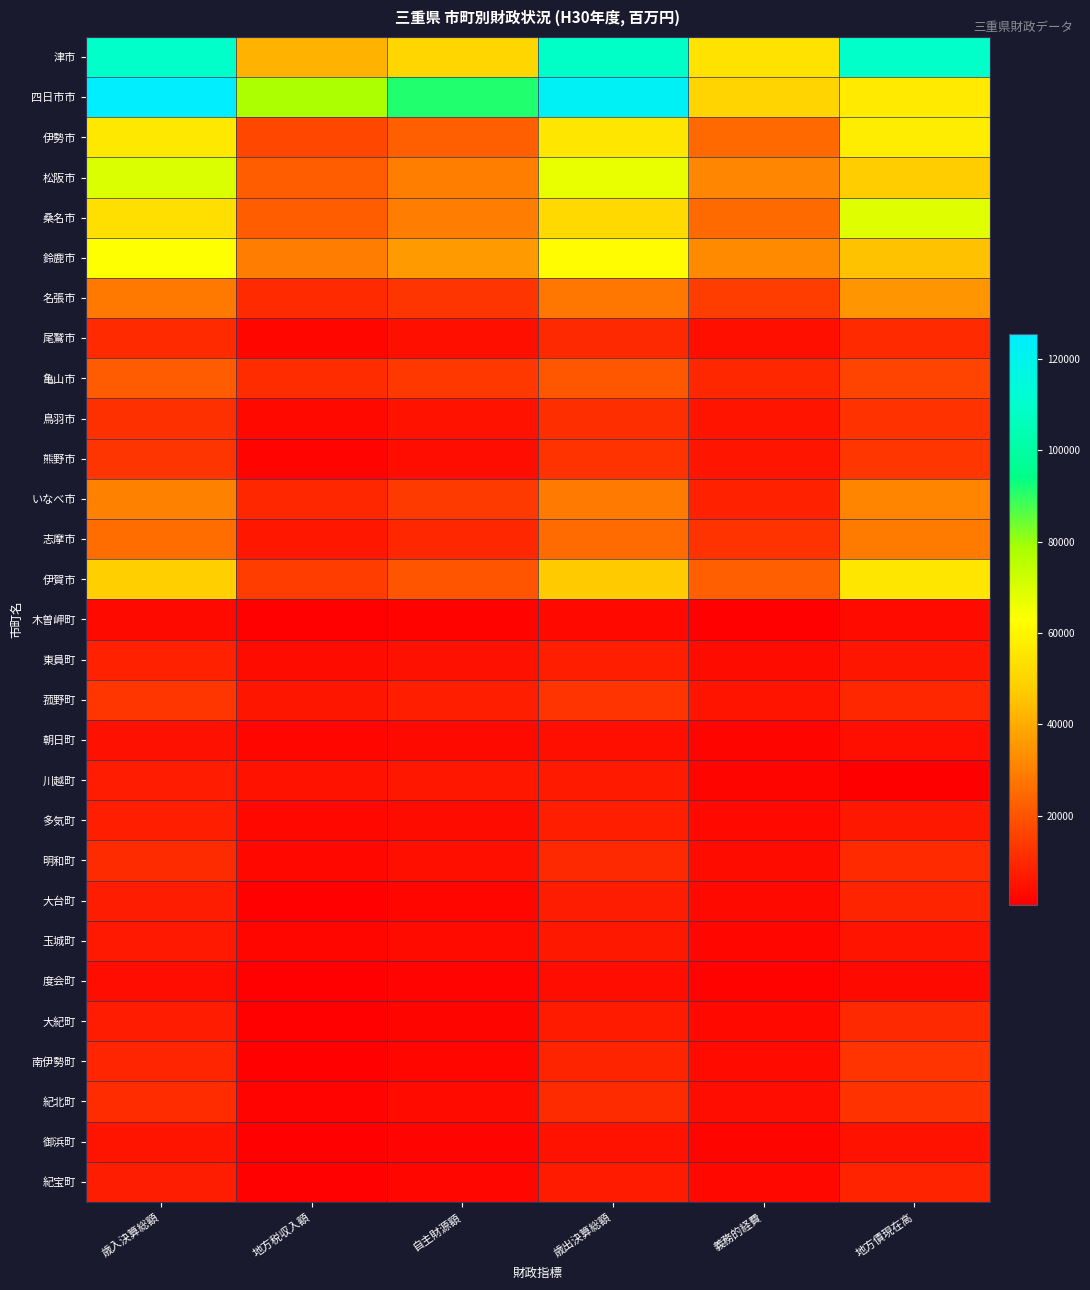

Reading right to left, list all the values displayed in this chart.

津市: 地方債現在高=109289.1	義務的経費=54380.6	歳出決算総額=108420.4	自主財源額=50689.6	地方税収入額=41651.7	歳入決算総額=109213.6
四日市市: 地方債現在高=56836.6	義務的経費=49946.3	歳出決算総額=122376.3	自主財源額=91063.4	地方税収入額=78265.5	歳入決算総額=125455.2
伊勢市: 地方債現在高=57574.0	義務的経費=24615.3	歳出決算総額=55400.0	自主財源額=22601.8	地方税収入額=16931.0	歳入決算総額=56058.8
松阪市: 地方債現在高=47691.5	義務的経費=31431.8	歳出決算総額=67050.2	自主財源額=29609.9	地方税収入額=22034.4	歳入決算総額=69646.4
桑名市: 地方債現在高=68697.9	義務的経費=24954.4	歳出決算総額=51463.7	自主財源額=29428.4	地方税収入額=22050.6	歳入決算総額=53269.5
鈴鹿市: 地方債現在高=45276.9	義務的経費=32400.1	歳出決算総額=61723.7	自主財源額=36118.2	地方税収入額=29368.8	歳入決算総額=62978.1
名張市: 地方債現在高=34813.1	義務的経費=14606.7	歳出決算総額=27945.6	自主財源額=12655.9	地方税収入額=10201.9	歳入決算総額=28226.2
尾鷲市: 地方債現在高=10239.7	義務的経費=4305.1	歳出決算総額=10004.5	自主財源額=4154.2	地方税収入額=2181.4	歳入決算総額=10223.7
亀山市: 地方債現在高=15938.8	義務的経費=9555.8	歳出決算総額=20302.8	自主財源額=13425.5	地方税収入額=10897.5	歳入決算総額=21534.9
鳥羽市: 地方債現在高=12026.9	義務的経費=5190.0	歳出決算総額=11236.8	自主財源額=4734.2	地方税収入額=2829.6	歳入決算総額=11666.8
熊野市: 地方債現在高=13063.5	義務的経費=5544.1	歳出決算総額=12206.6	自主財源額=3673.2	地方税収入額=1572.0	歳入決算総額=12835.3
いなべ市: 地方債現在高=30903.5	義務的経費=8093.4	歳出決算総額=28539.5	自主財源額=13979.5	地方税収入額=9592.9	歳入決算総額=30283.2
志摩市: 地方債現在高=28847.4	義務的経費=12326.0	歳出決算総額=25156.5	自主財源額=9509.3	地方税収入額=5951.8	歳入決算総額=25819.5
伊賀市: 地方債現在高=55504.5	義務的経費=22443.0	歳出決算総額=46841.8	自主財源額=20210.6	地方税収入額=14775.0	歳入決算総額=48363.7
木曽岬町: 地方債現在高=3289.9	義務的経費=916.9	歳出決算総額=2853.8	自主財源額=1282.6	地方税収入額=980.1	歳入決算総額=2963.2
東員町: 地方債現在高=5689.1	義務的経費=3481.6	歳出決算総額=7639.1	自主財源額=4534.9	地方税収入額=3605.9	歳入決算総額=8047.1
菰野町: 地方債現在高=9648.3	義務的経費=5124.5	歳出決算総額=12528.0	自主財源額=7564.0	地方税収入額=5749.9	歳入決算総額=13061.4
朝日町: 地方債現在高=4263.4	義務的経費=1677.3	歳出決算総額=4317.8	自主財源額=2960.4	地方税収入額=2230.5	歳入決算総額=4512.9
川越町: 地方債現在高=431.8	義務的経費=1781.1	歳出決算総額=6710.1	自主財源額=5811.8	地方税収入額=4689.2	歳入決算総額=7046.8
多気町: 地方債現在高=6137.8	義務的経費=2726.7	歳出決算総額=7641.0	自主財源額=3389.3	地方税収入額=2403.7	歳入決算総額=7926.7
明和町: 地方債現在高=10414.6	義務的経費=3555.6	歳出決算総額=9980.2	自主財源額=4126.4	地方税収入額=2573.9	歳入決算総額=10668.8
大台町: 地方債現在高=8778.4	義務的経費=2897.6	歳出決算総額=7304.7	自主財源額=2037.5	地方税収入額=1035.3	歳入決算総額=7457.5
玉城町: 地方債現在高=5133.1	義務的経費=2080.8	歳出決算総額=6065.7	自主財源額=3120.1	地方税収入額=2169.6	歳入決算総額=6382.1
度会町: 地方債現在高=2999.0	義務的経費=1312.5	歳出決算総額=3688.1	自主財源額=1520.0	地方税収入額=840.5	歳入決算総額=3876.8
大紀町: 地方債現在高=10102.8	義務的経費=2700.7	歳出決算総額=6812.0	自主財源額=1738.9	地方税収入額=724.2	歳入決算総額=7092.6
南伊勢町: 地方債現在高=12434.6	義務的経費=3305.9	歳出決算総額=8934.7	自主財源額=2146.8	地方税収入額=1103.0	歳入決算総額=9158.4
紀北町: 地方債現在高=12116.4	義務的経費=3917.8	歳出決算総額=10541.0	自主財源額=3231.1	地方税収入額=1452.3	歳入決算総額=10927.4
御浜町: 地方債現在高=4680.8	義務的経費=1850.0	歳出決算総額=4749.1	自主財源額=1611.5	地方税収入額=812.0	歳入決算総額=5116.1
紀宝町: 地方債現在高=8616.7	義務的経費=2598.0	歳出決算総額=6979.1	自主財源額=2025.3	地方税収入額=1012.7	歳入決算総額=7382.7